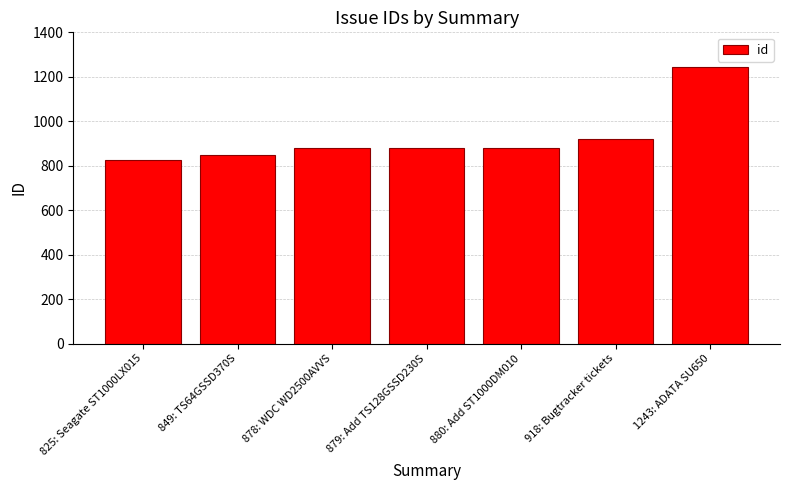

What is the average value?

925